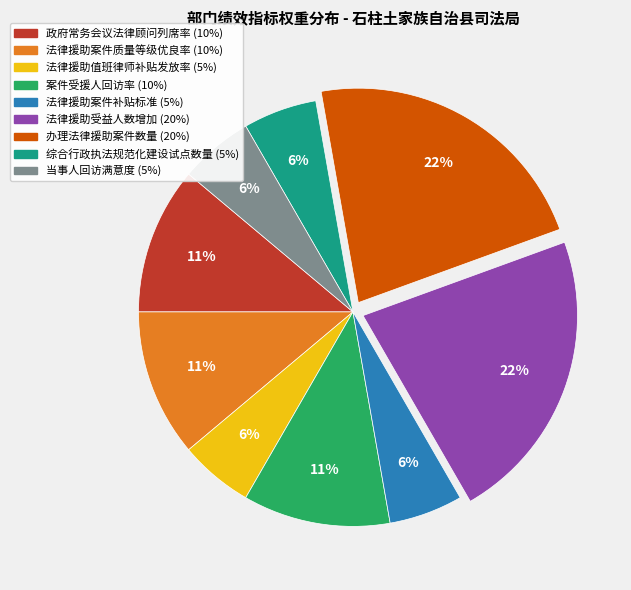

Is the sum of 办理法律援助案件数量 and 法律援助案件质量等级优良率 greater than half?

No